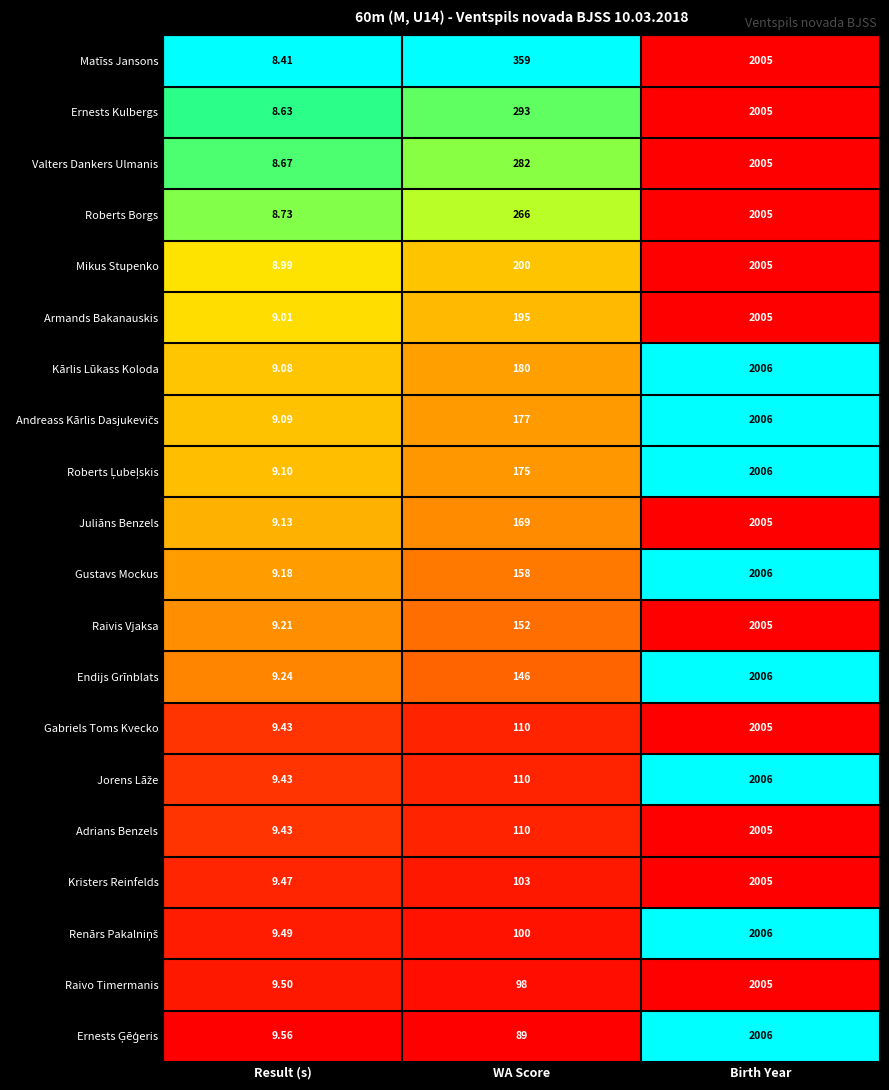

At which category does the chart reach its peak across all series?

Birth Year